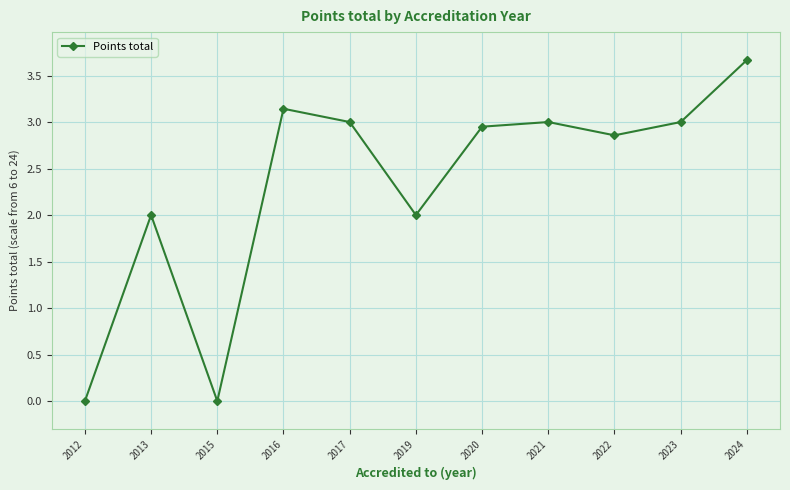

What is the difference between the maximum and second lowest values?

3.7